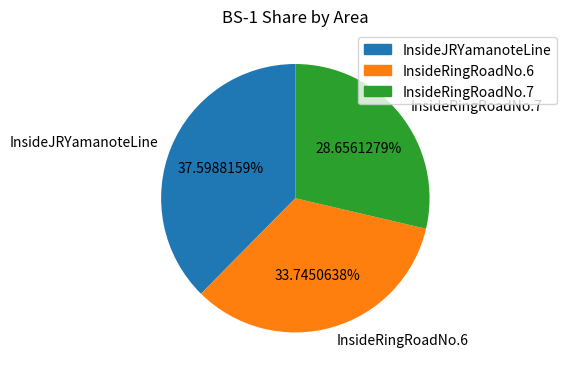

What percentage is the InsideRingRoadNo.6 slice, to the nearest percent?

34%